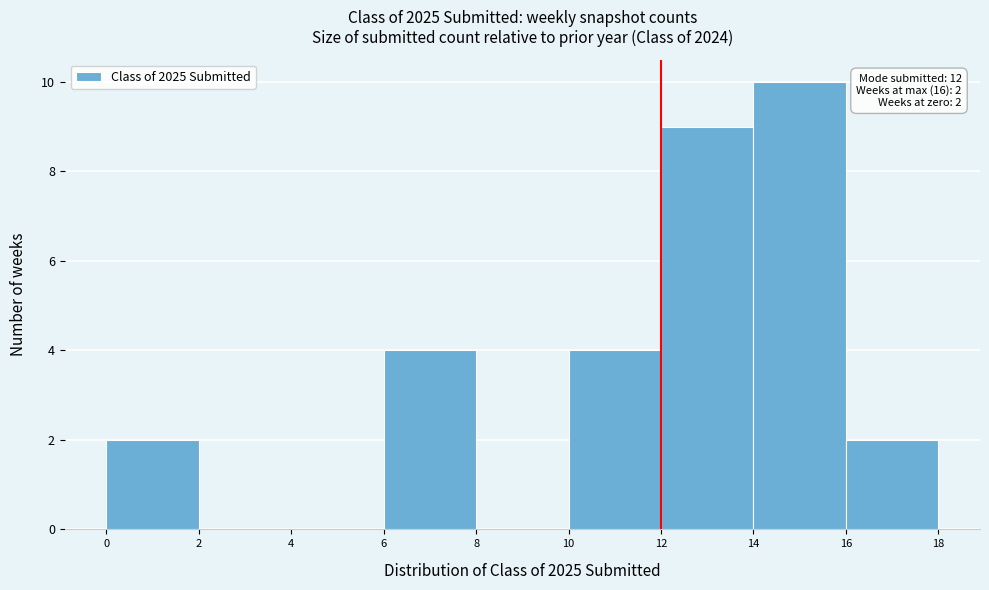

Which range on the x-axis has the tallest bar?

14 to 16